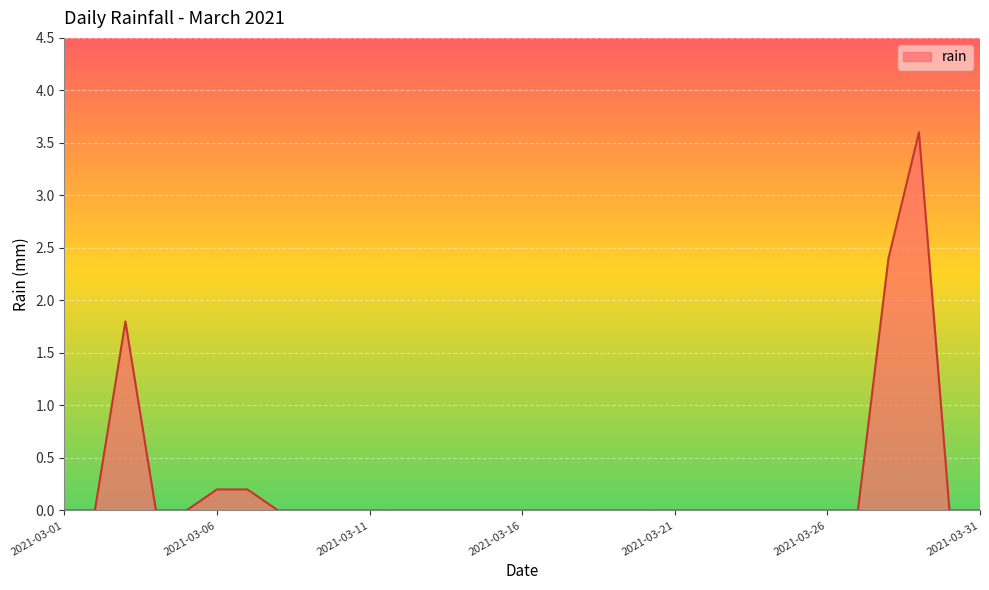

Does the chart display data point markers on the line(s)?

No